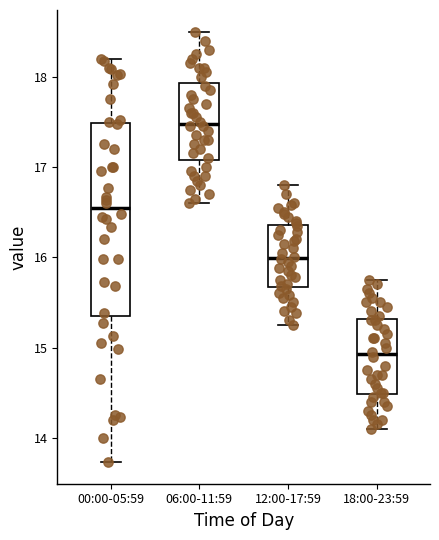

Reading left to right, read every box against the y-axis: the position of its median line, the range the box covers, and the ends of its whiskers. The values are not printed on the chart, so give them approximately, as read against the axis.

00:00-05:59: median 16.5, box 15.4 to 17.5, whiskers 13.7 to 18.2
06:00-11:59: median 17.5, box 17.1 to 17.9, whiskers 16.6 to 18.5
12:00-17:59: median 16.0, box 15.7 to 16.4, whiskers 15.3 to 16.8
18:00-23:59: median 14.9, box 14.5 to 15.3, whiskers 14.1 to 15.8